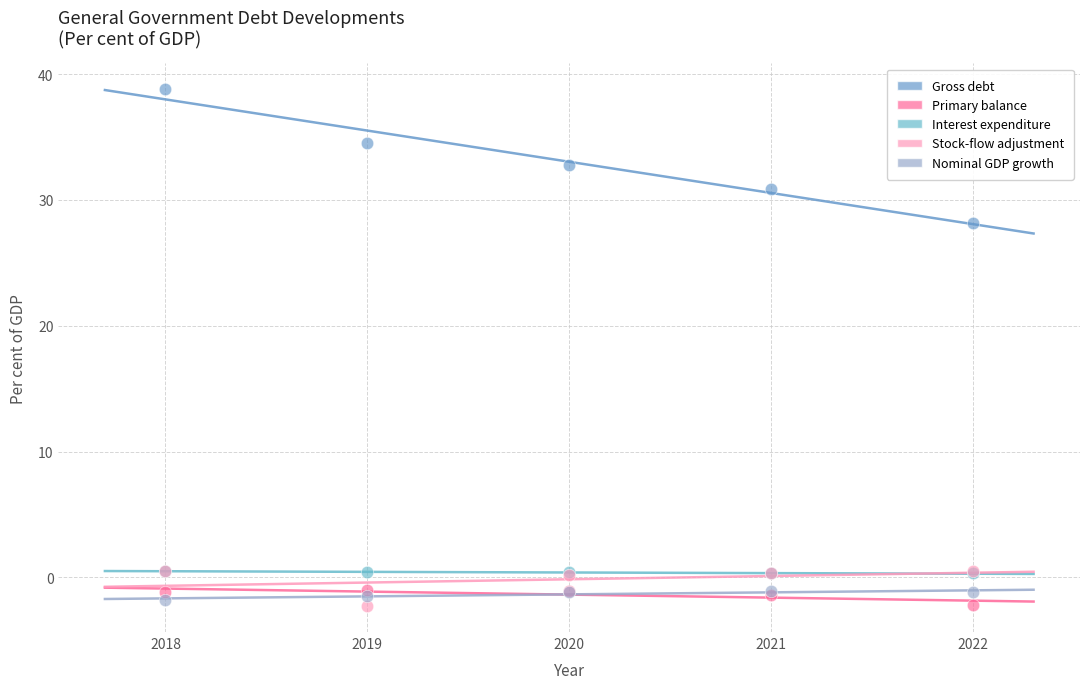

What are all the series names shown in the legend?

Gross debt, Primary balance, Interest expenditure, Stock-flow adjustment, Nominal GDP growth